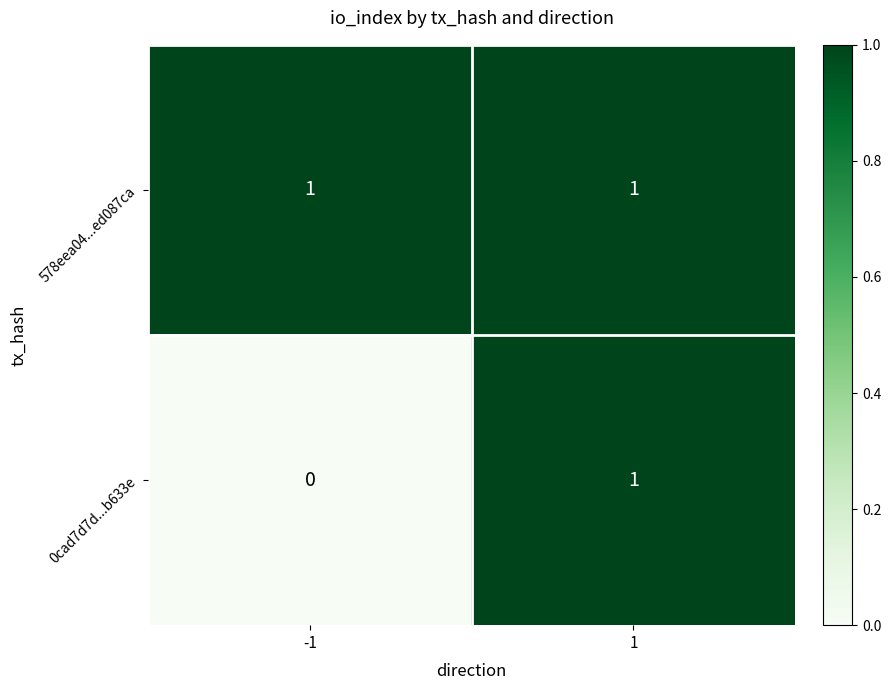

Reading left to right, extract all data points from this chart.

578eea04...ed087ca: -1=1	1=1
0cad7d7d...b633e: -1=0	1=1